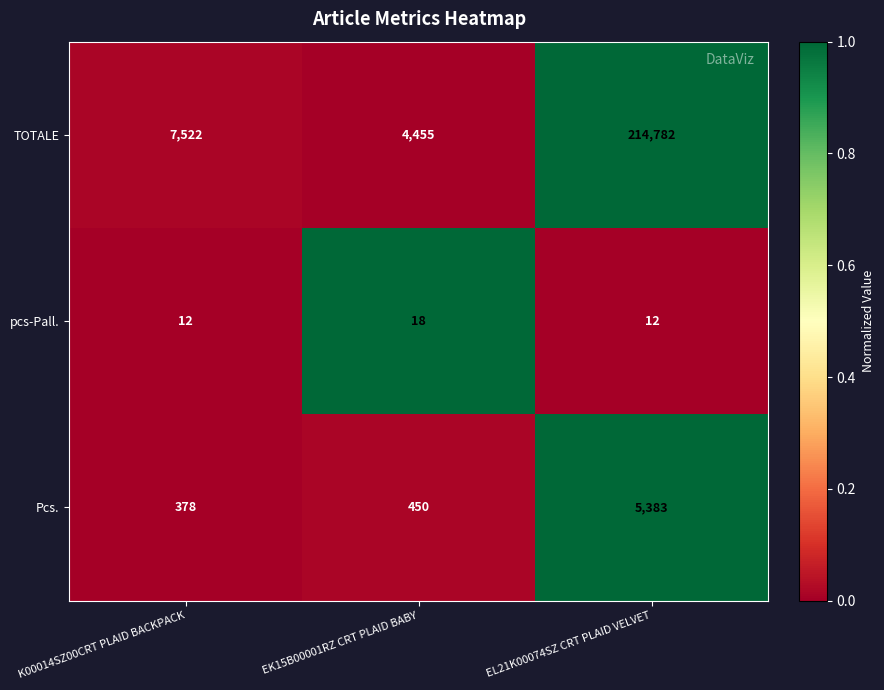

Reading left to right, transcribe all the data shown in this chart.

TOTALE: 7522	4455	214782
pcs-Pall.: 12	18	12
Pcs.: 378	450	5383